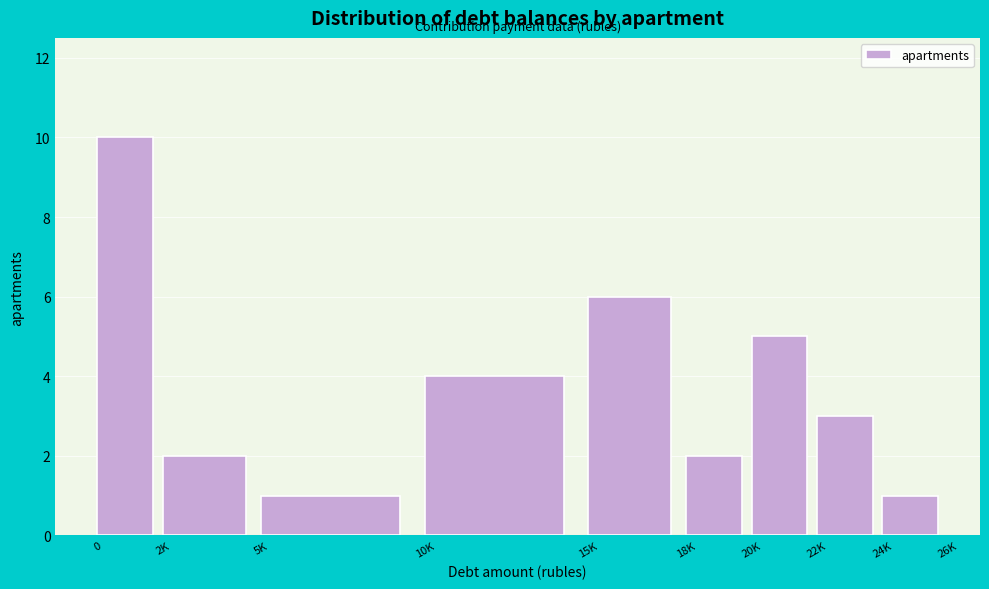

Reading left to right, list all the values displayed in this chart.

0=10	2K=2	5K=1	10K=4	15K=6	18K=2	20K=5	22K=3	24K=1